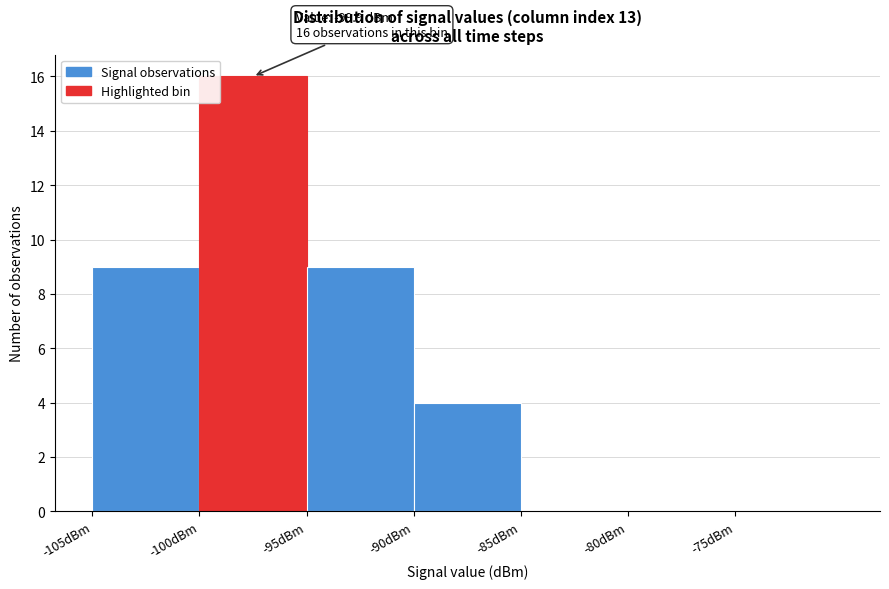

Which range on the x-axis has the tallest bar?

-100 to -95